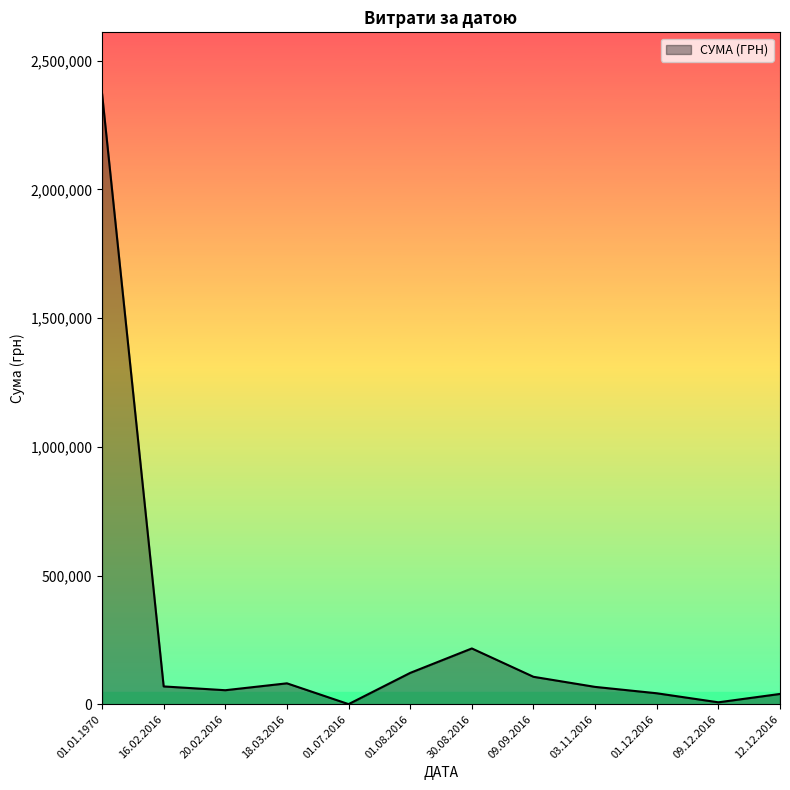

How many values are below 69133?

6